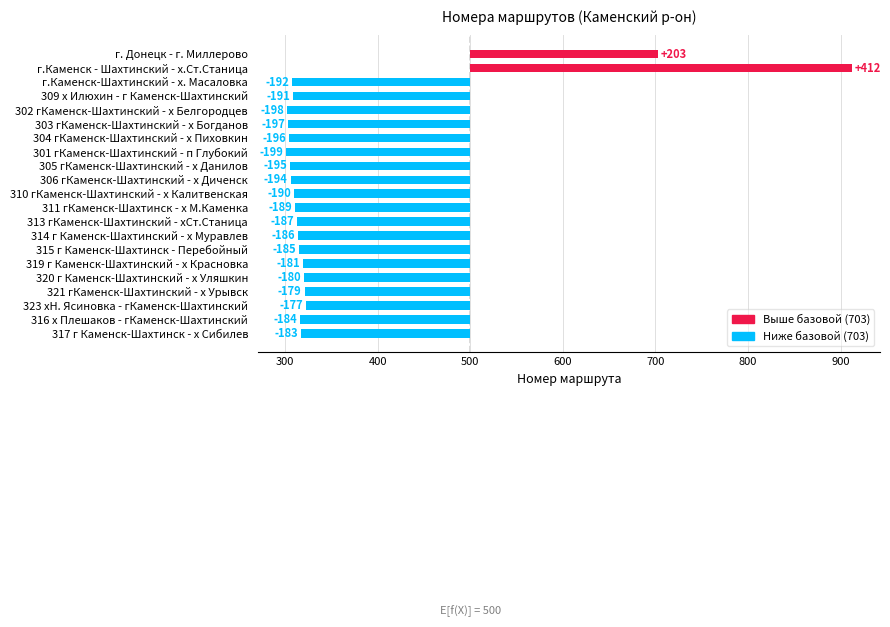

What position from the right is 323 хН. Ясиновка - гКаменск-Шахтинский?

3